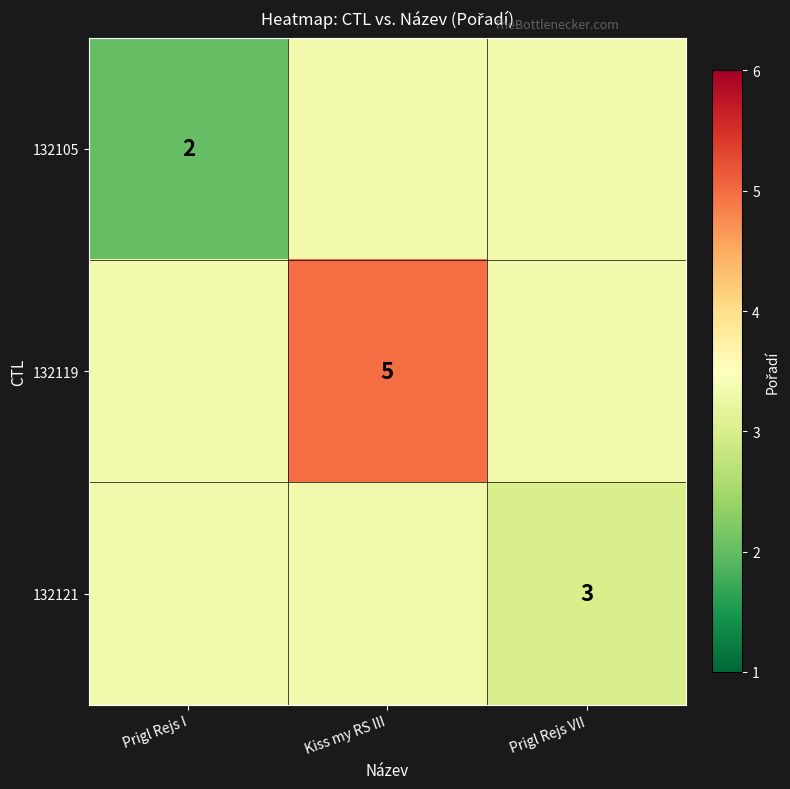

Is the value of 132105 at Prigl Rejs I greater than the value of 132121 at Prigl Rejs VII?

No